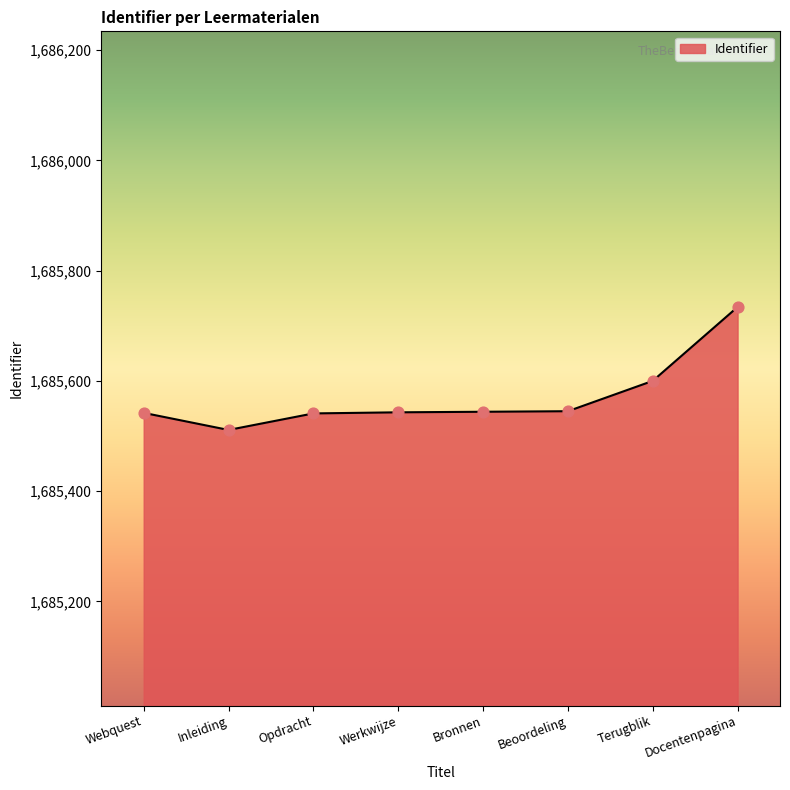

Between Terugblik and Webquest, which is larger?

Terugblik